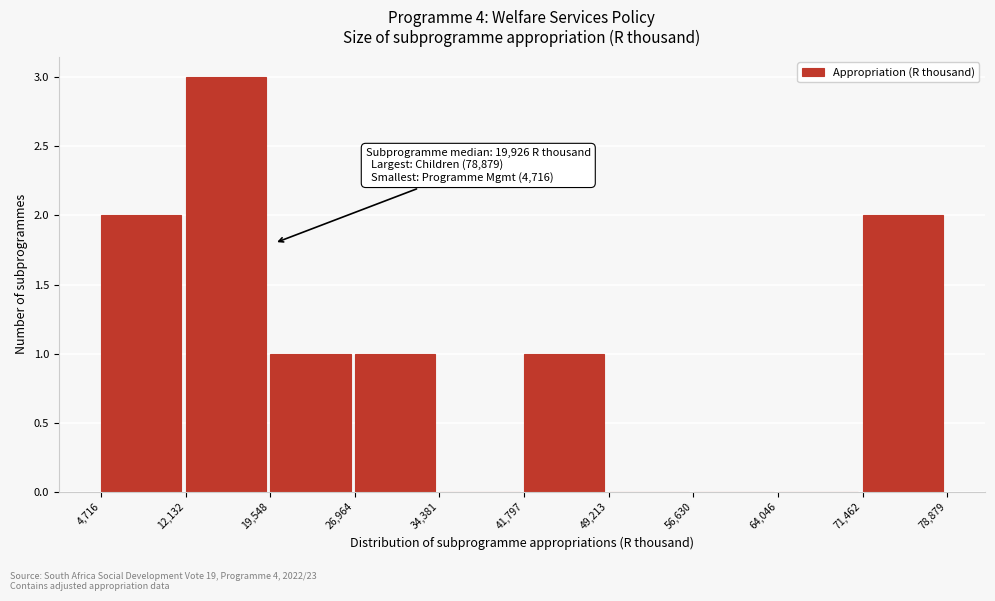

Which range on the x-axis has the tallest bar?

12,132 to 19,548